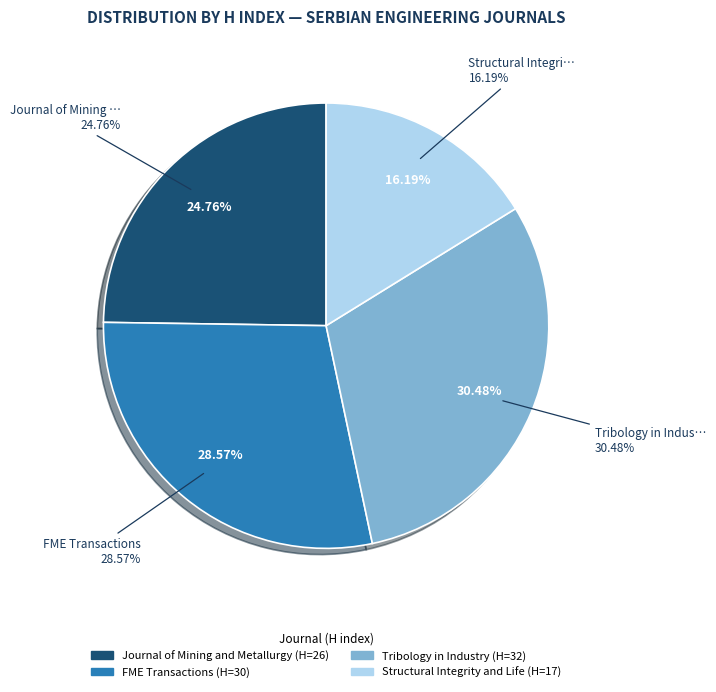

The Tribology in Industry slice represents 30% of the pie. True or false?

True